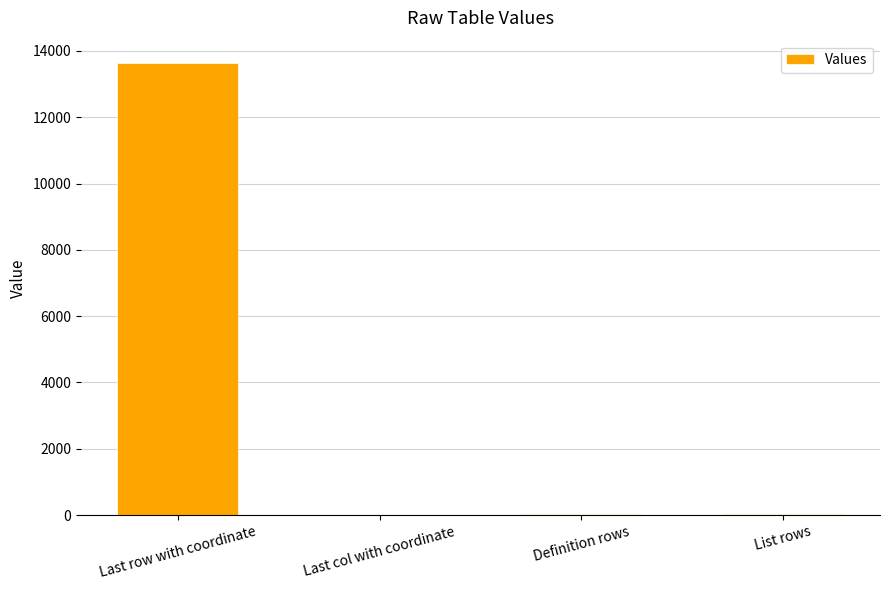

Between Last row with coordinate and Definition rows, which is larger?

Last row with coordinate